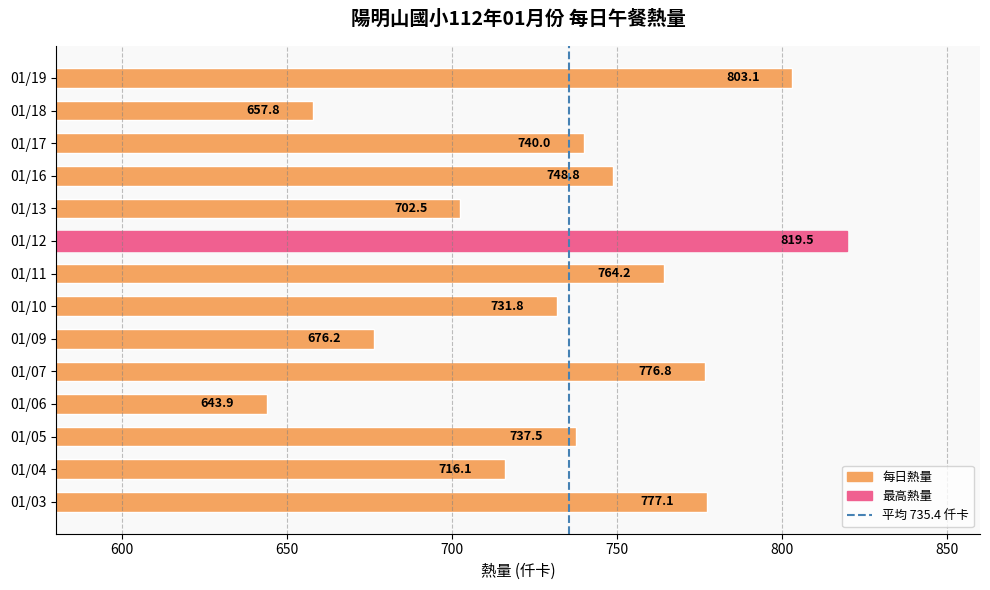

How many values exceed 739?

7